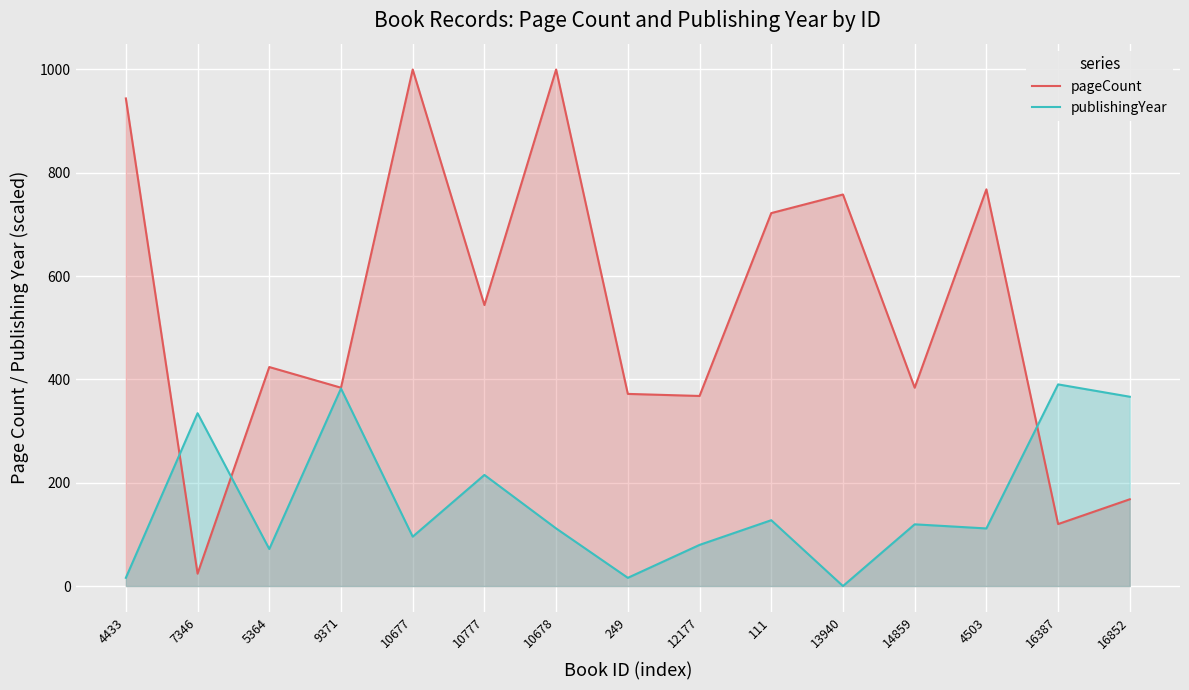

The pageCount series shows 368.0 at 12177. True or false?

True